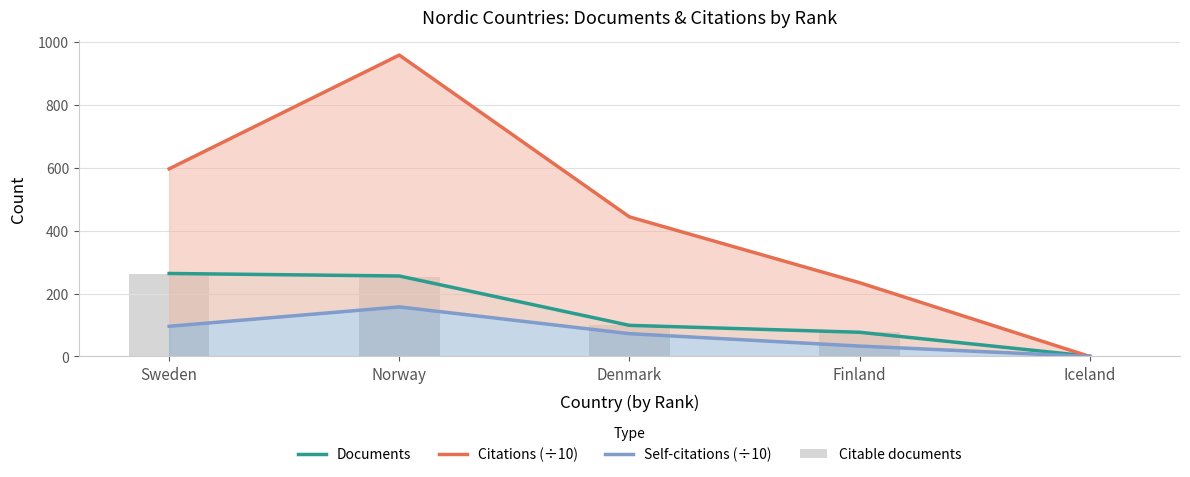

How many groups of bars are there?

5